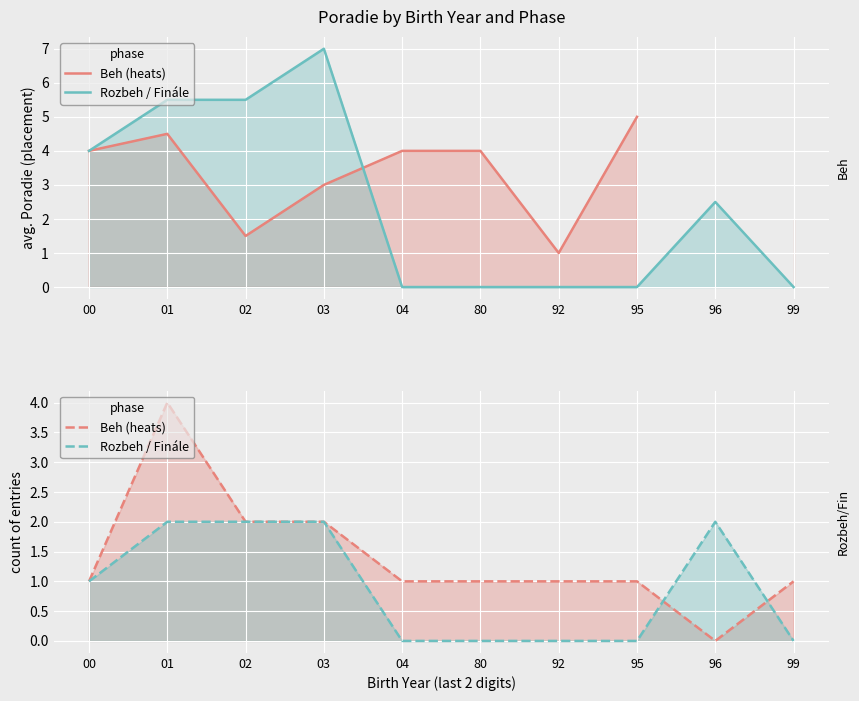

List the labels in order of Rozbeh / Finále value, smallest first.

04, 80, 92, 95, 99, 00, 01, 02, 03, 96